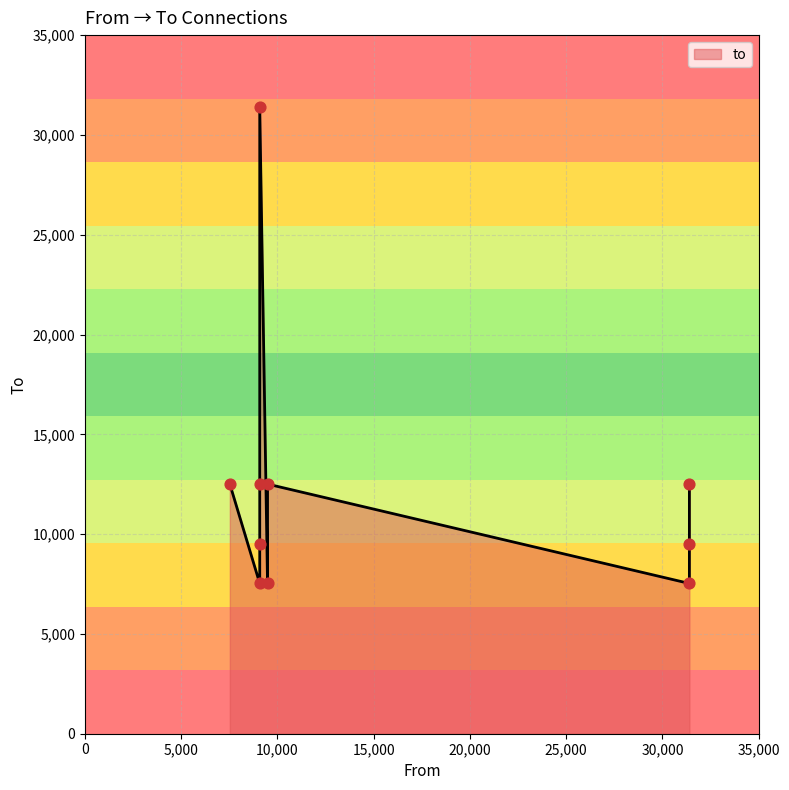

Which has a higher value, 31397 or 9081?

31397